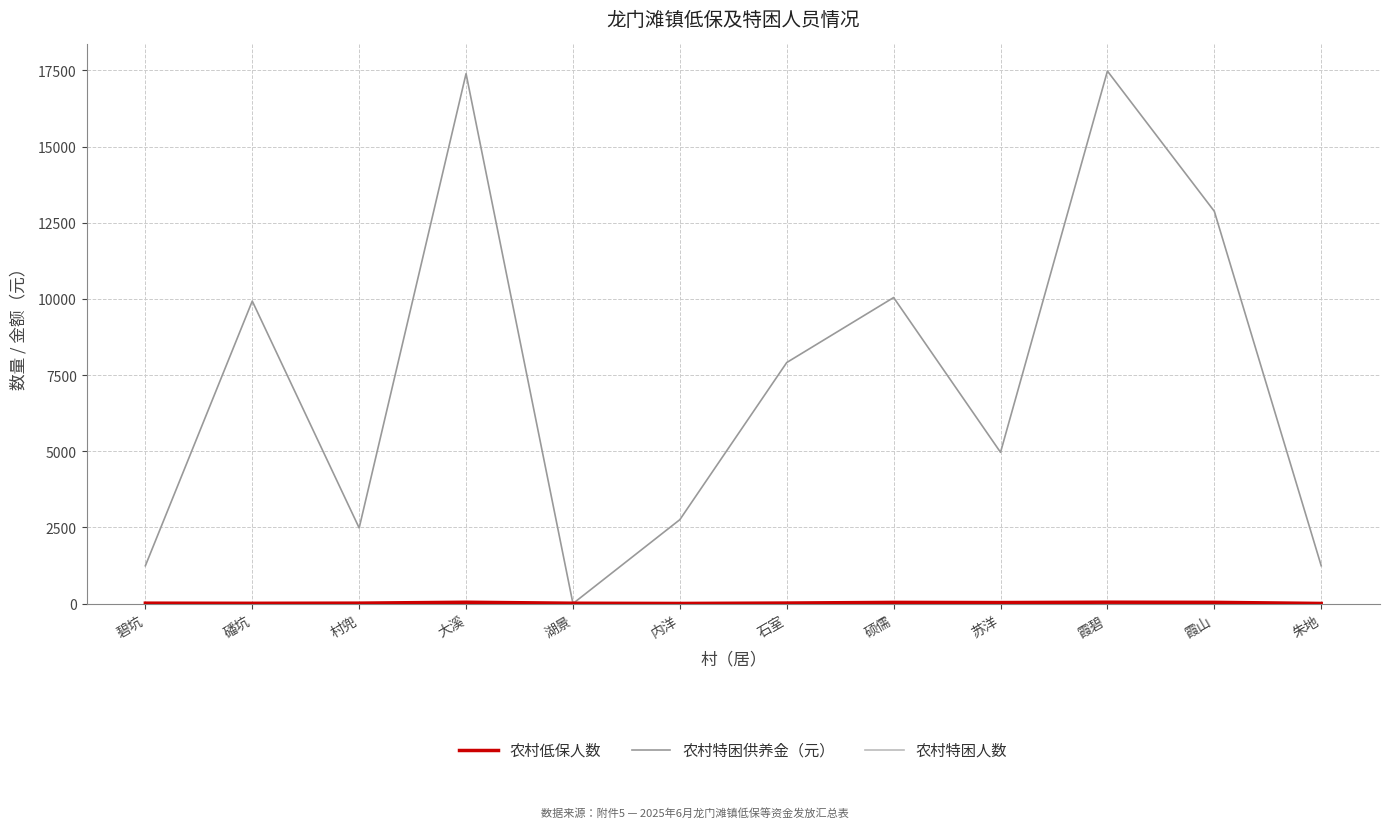

The 农村特困供养金（元） series shows 1241 at 碧坑. True or false?

True